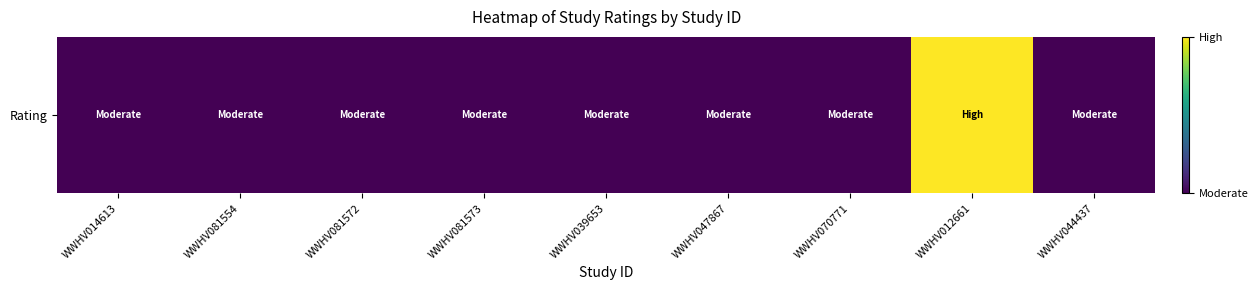

Reading right to left, what are all the values shown in this chart?

1	2	1	1	1	1	1	1	1